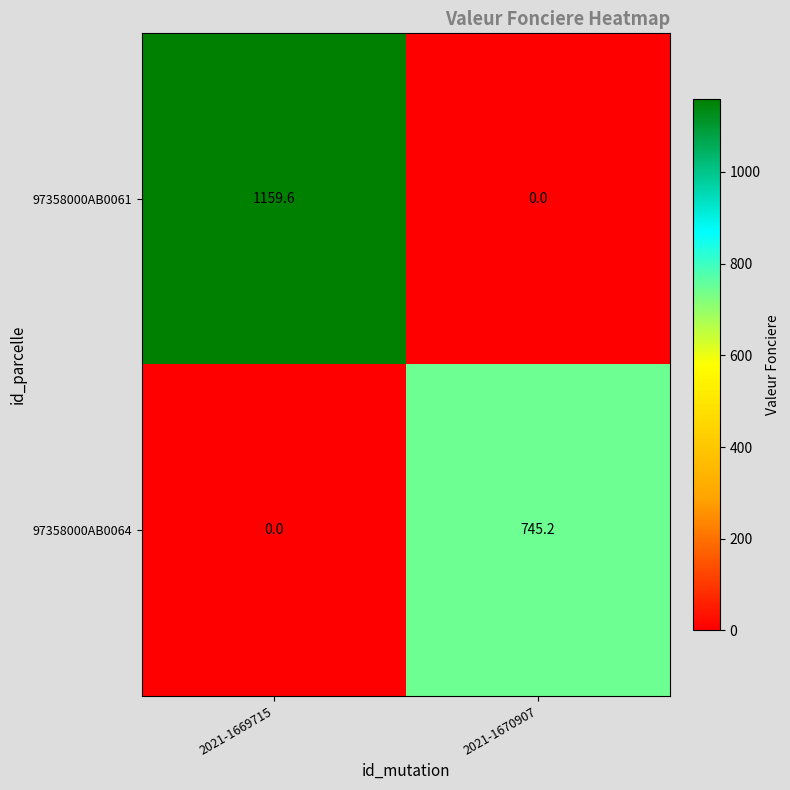

Reading left to right, list all the values displayed in this chart.

97358000AB0061: 1159.6	0.0
97358000AB0064: 0.0	745.2